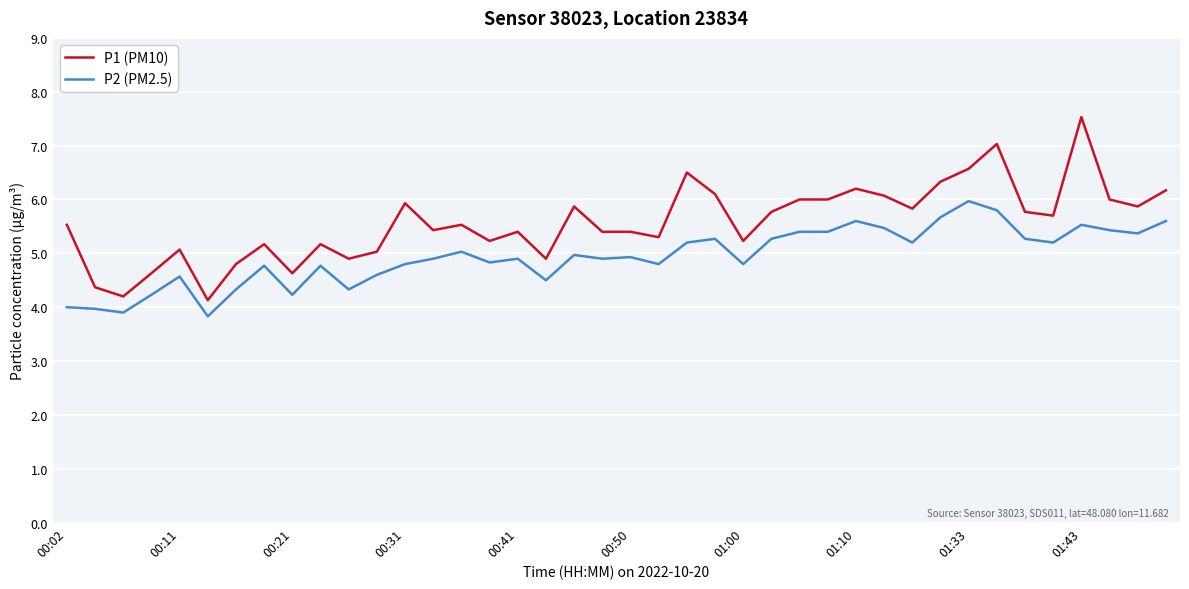

What is the difference between the maximum and minimum values in the P1 (PM10) series?

3.4